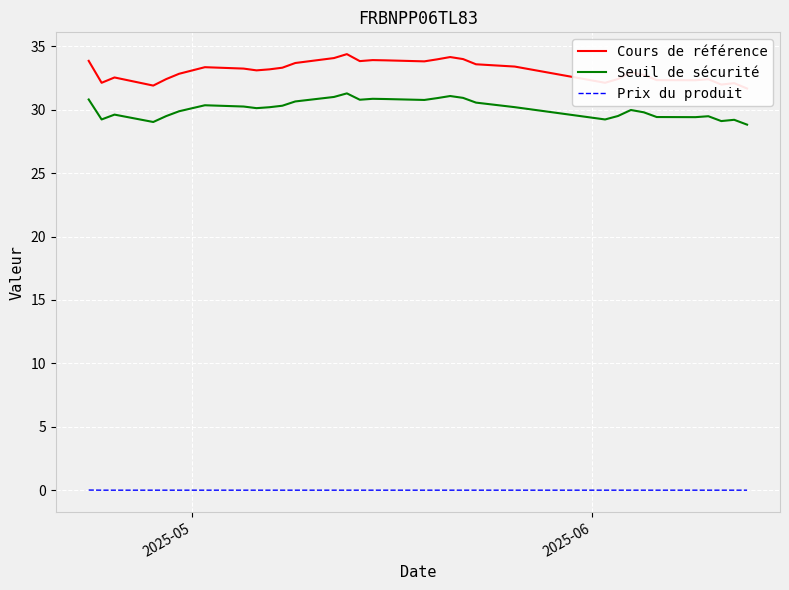

What are all the series names shown in the legend?

Cours de référence, Seuil de sécurité, Prix du produit